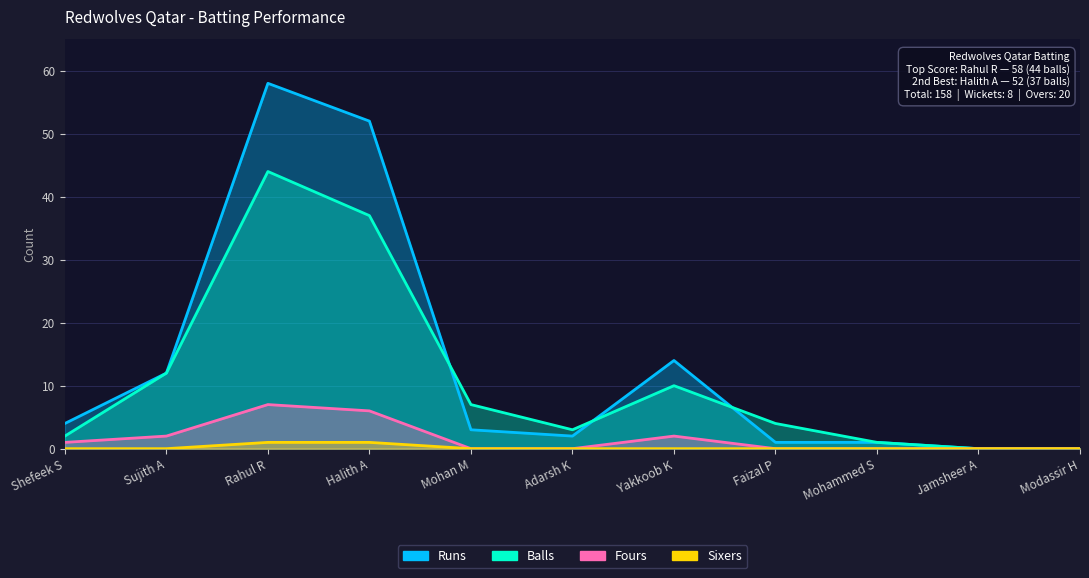

Which series has the widest spread of values?

Runs